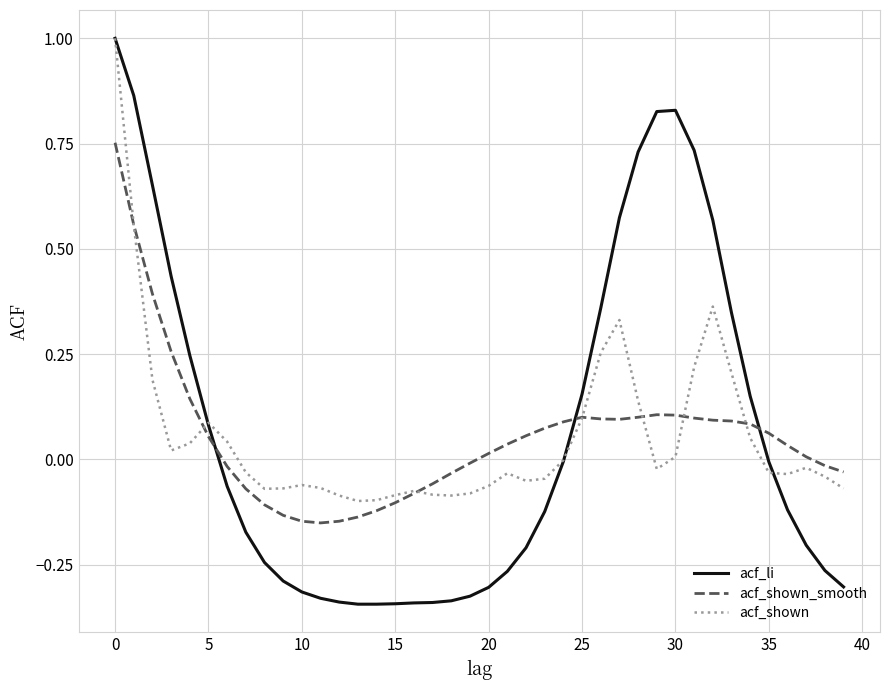

Which series has the widest spread of values?

acf_li